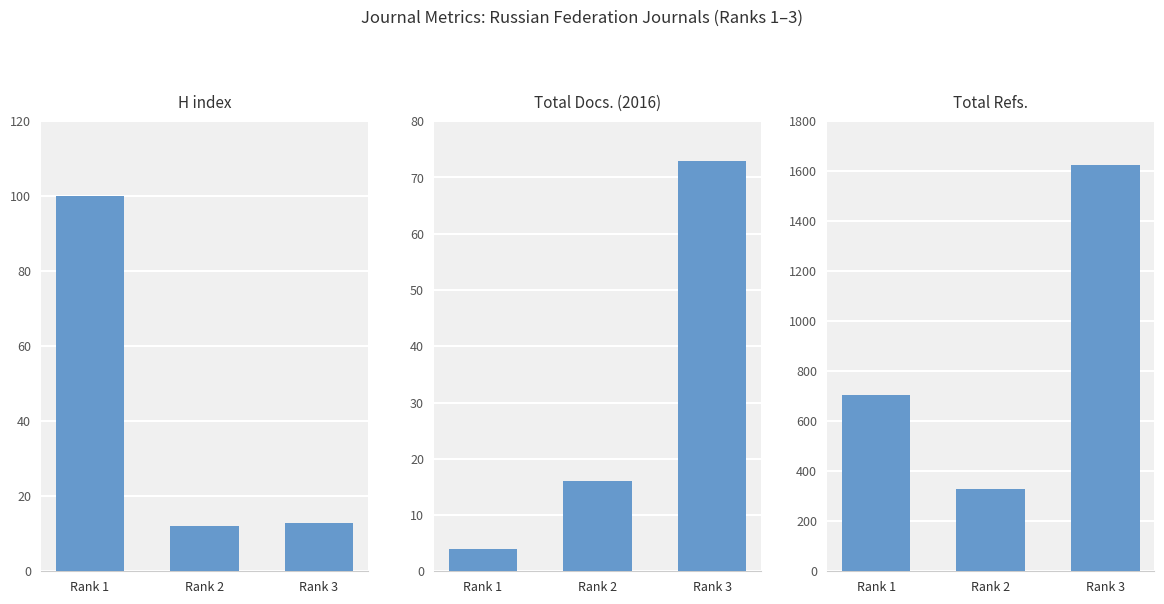

Reading left to right, transcribe all the data shown in this chart.

H index: Rank 1=100	Rank 2=12	Rank 3=13
Total Docs. (2016): Rank 1=4	Rank 2=16	Rank 3=73
Total Refs.: Rank 1=707	Rank 2=330	Rank 3=1623